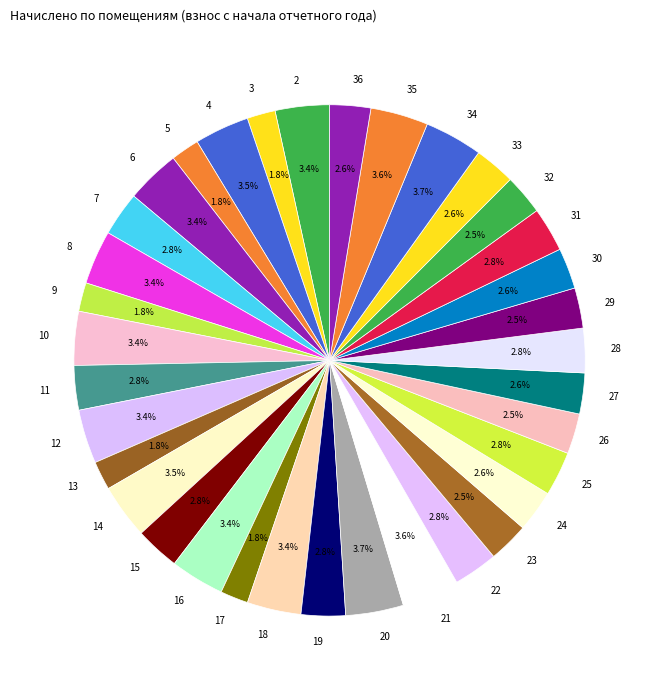

How many slices are in this pie chart?

35